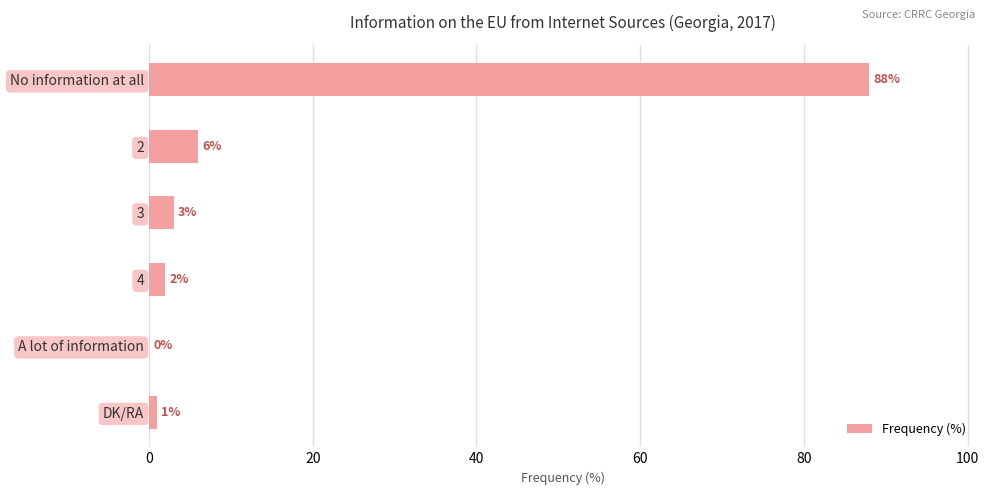

The value at No information at all is 88. True or false?

True